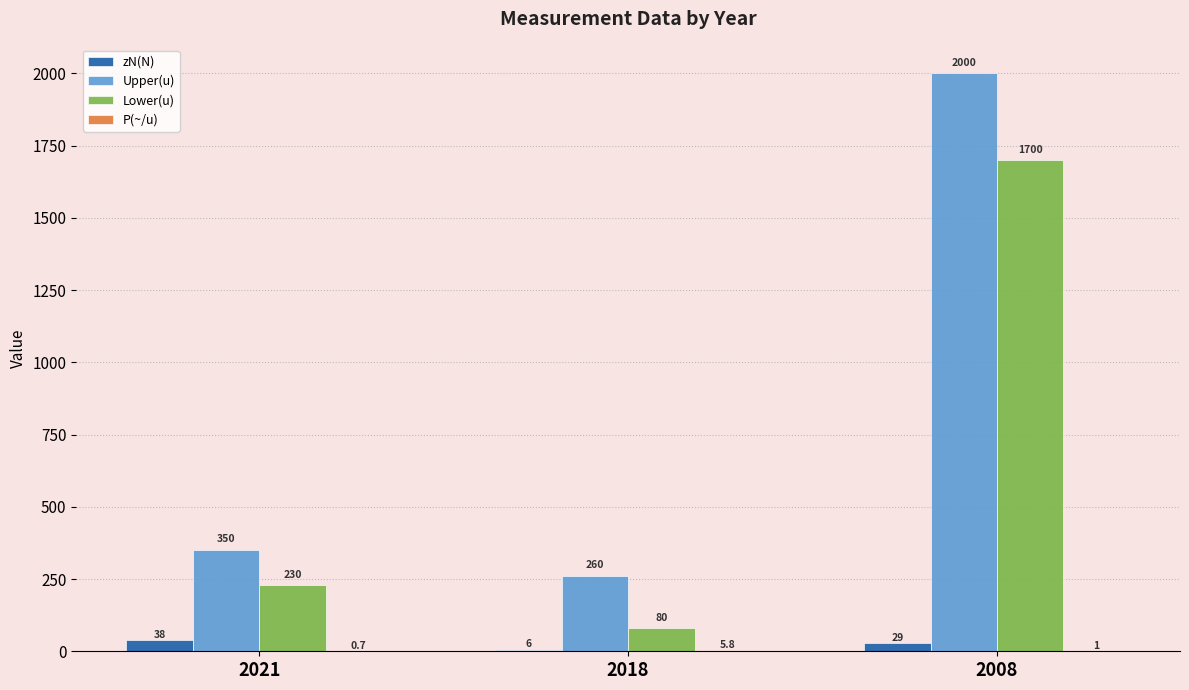

The zN(N) series shows 29.0 at 2008. True or false?

True